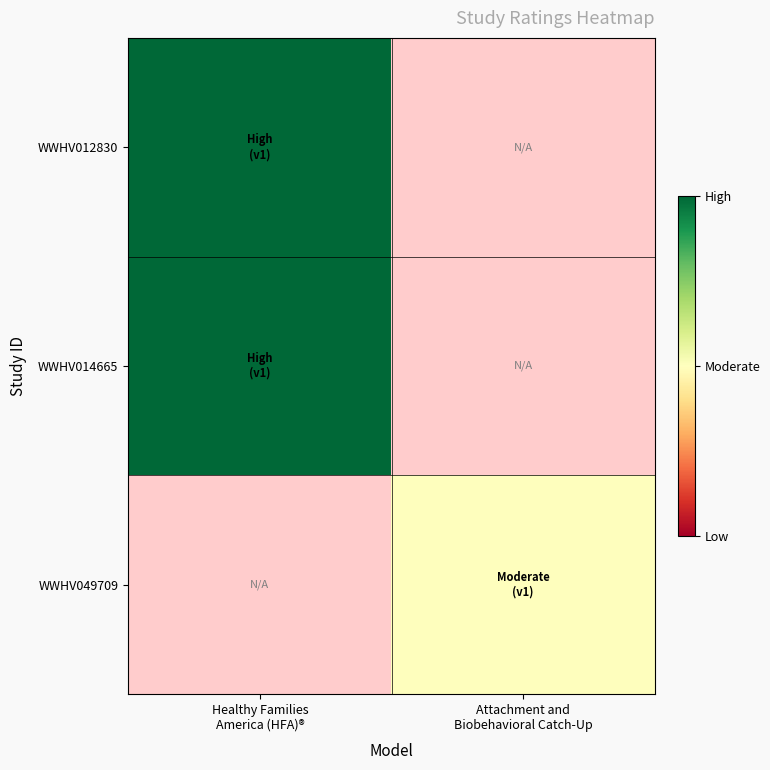

List the series in order of their overall mean, highest first.

WWHV012830, WWHV014665, WWHV049709